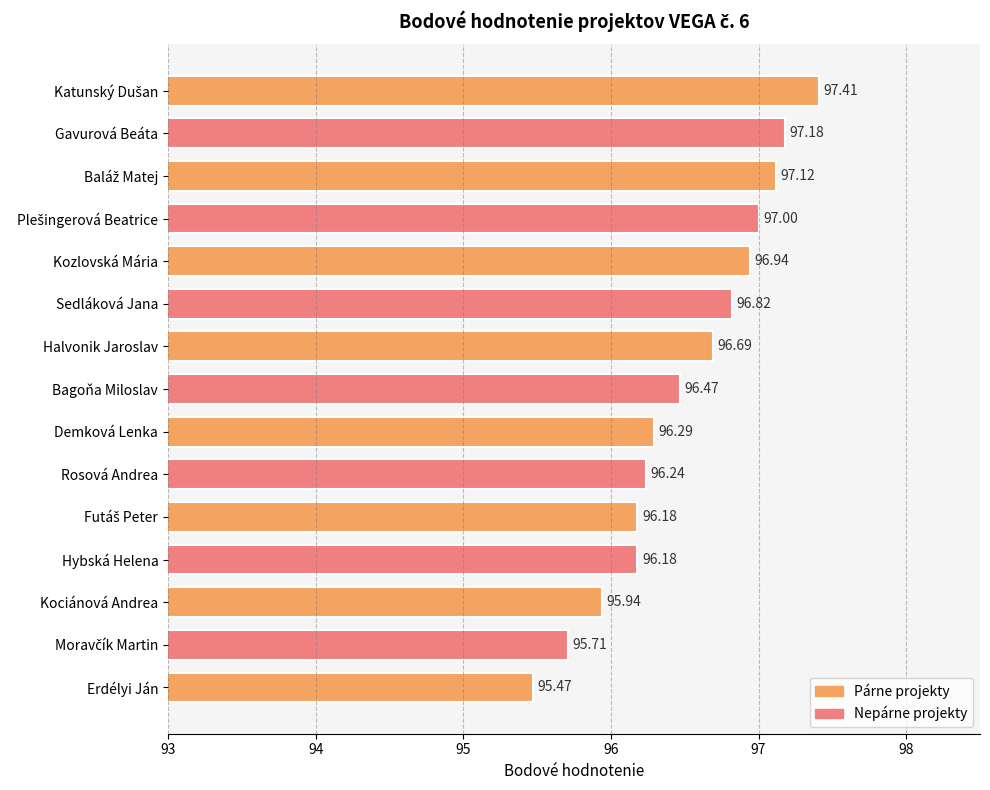

What is the difference between the maximum and minimum values?

1.9